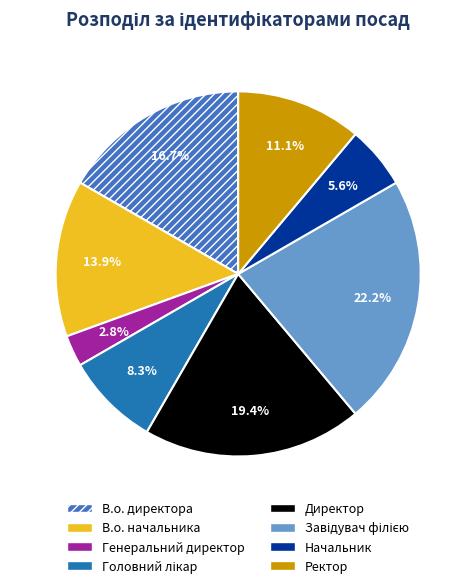

The Ректор slice represents 11% of the pie. True or false?

True